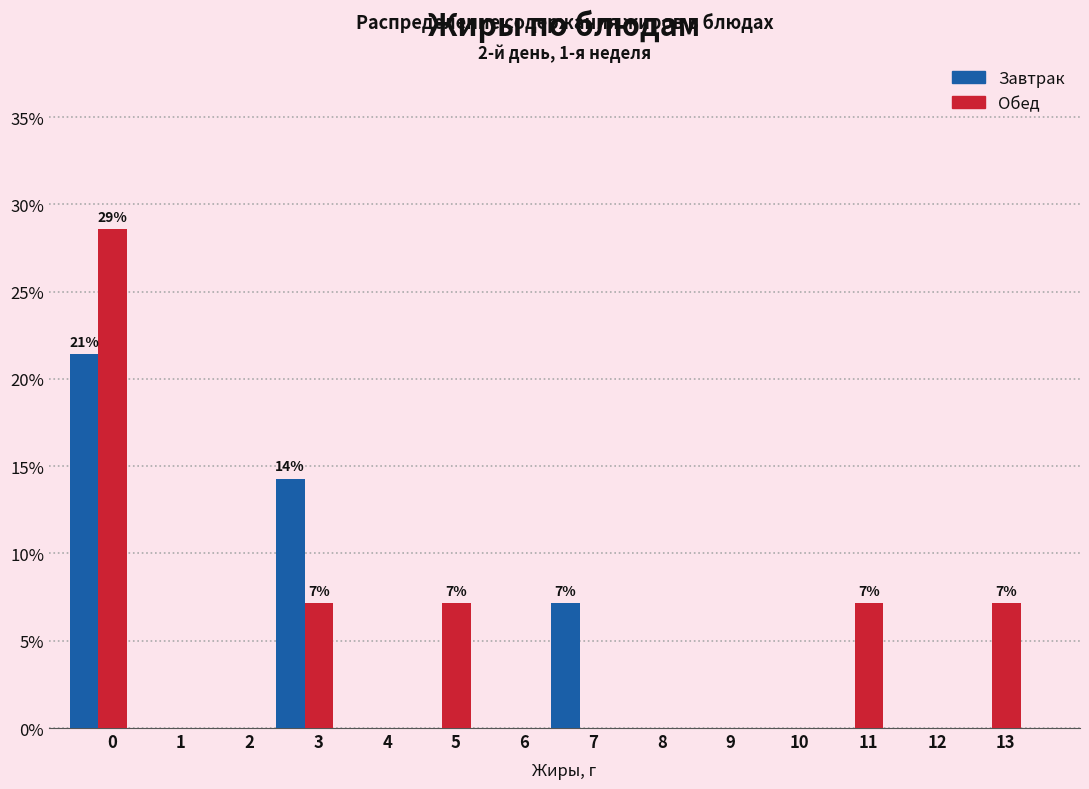

Between 5 and 8, which series saw the biggest shift?

Обед